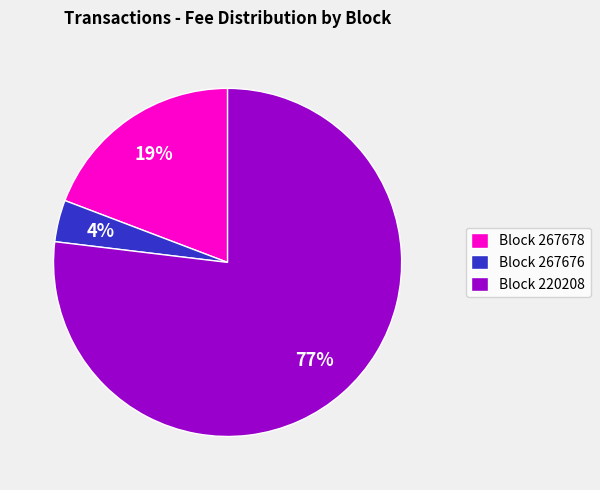

Which category has the biggest portion of the pie?

Block 220208